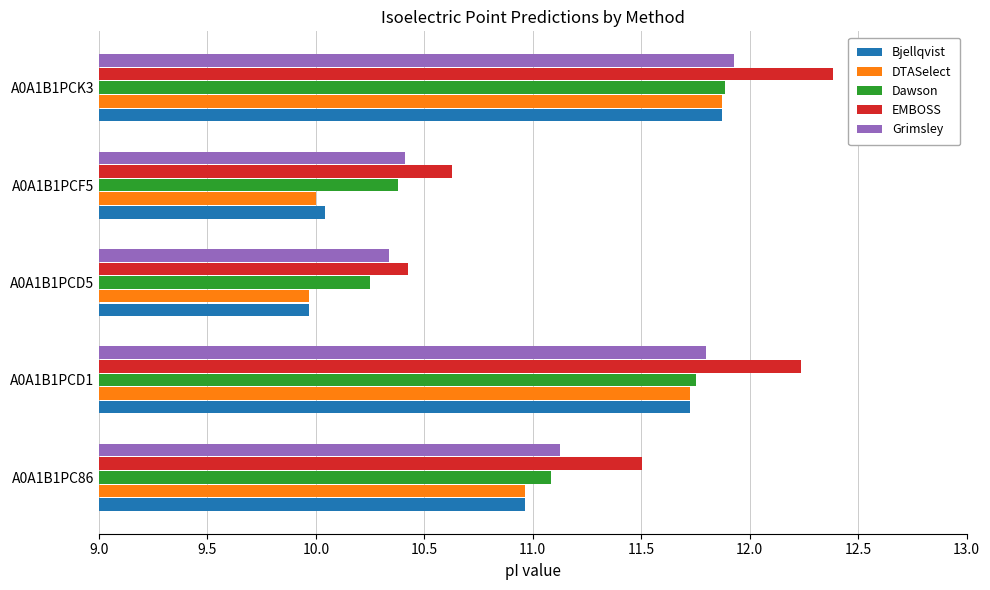

The value of Bjellqvist at A0A1B1PCK3 is 3.6. True or false?

False